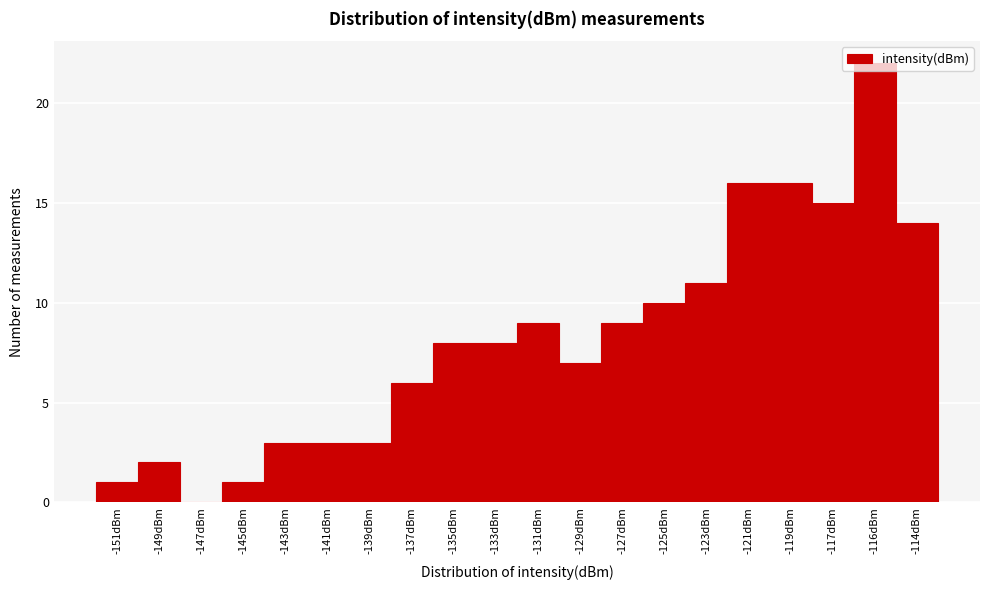

Which label corresponds to the largest value in the chart?

-116dBm